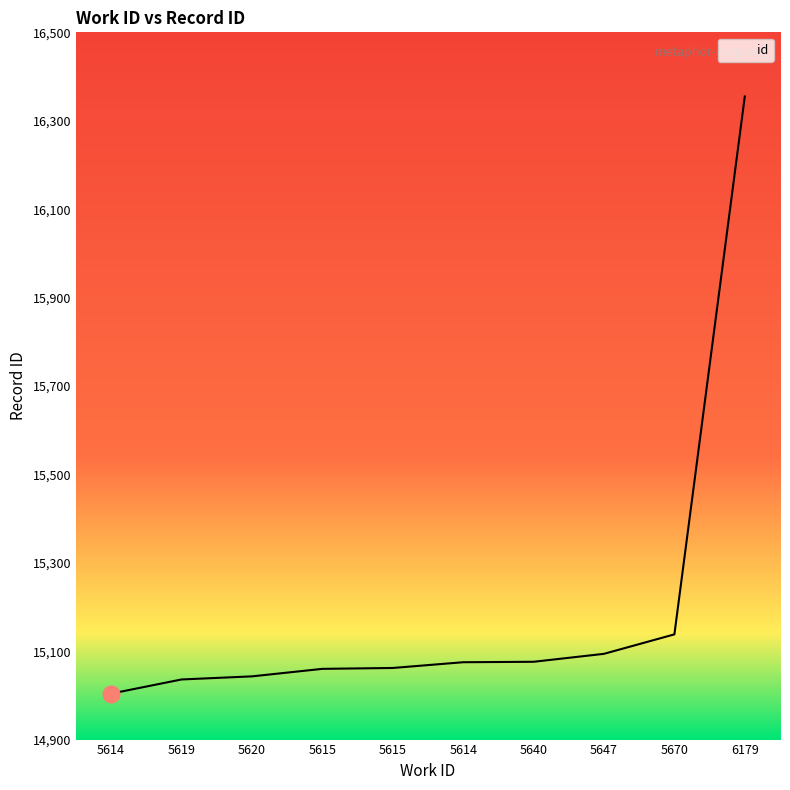

Is it true that the value at 6179 is 16355?

True